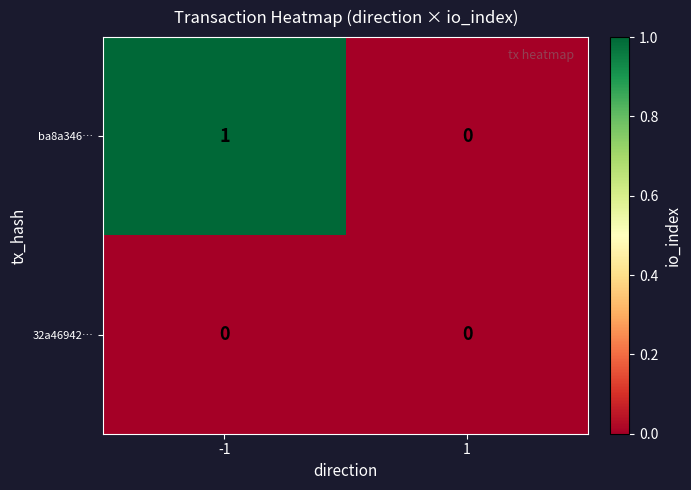

Rank the series by their average value, from lowest to highest.

32a46942…, ba8a346…